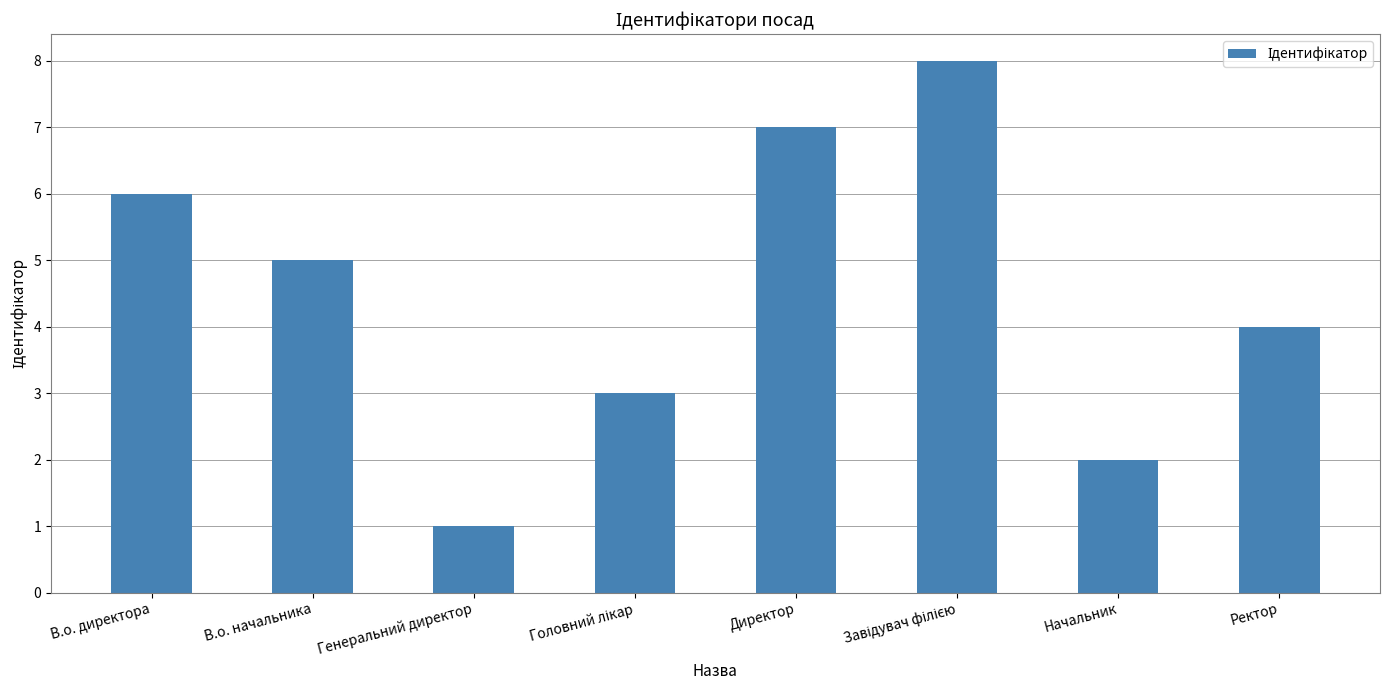

Where does the data first go above 5?

В.о. директора